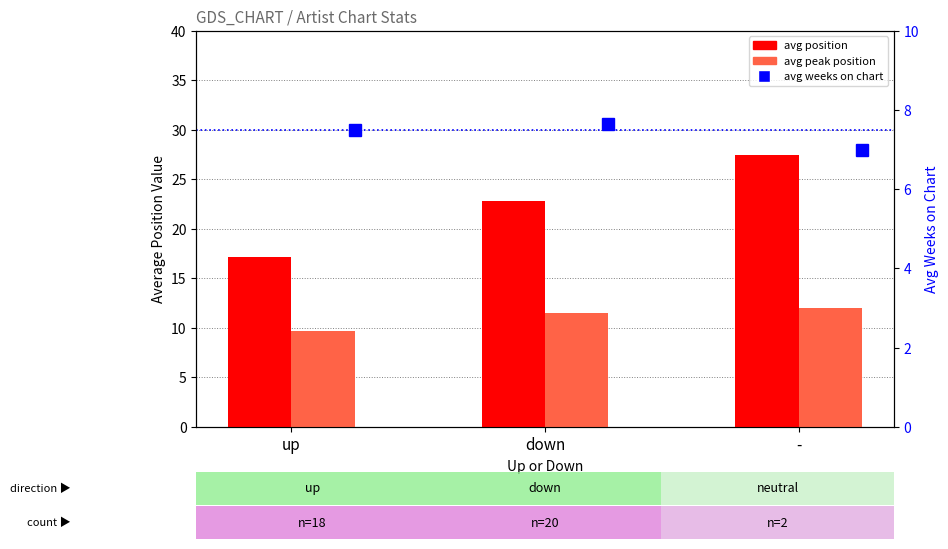

Is it true that avg peak position equals 20.2 at down?

False